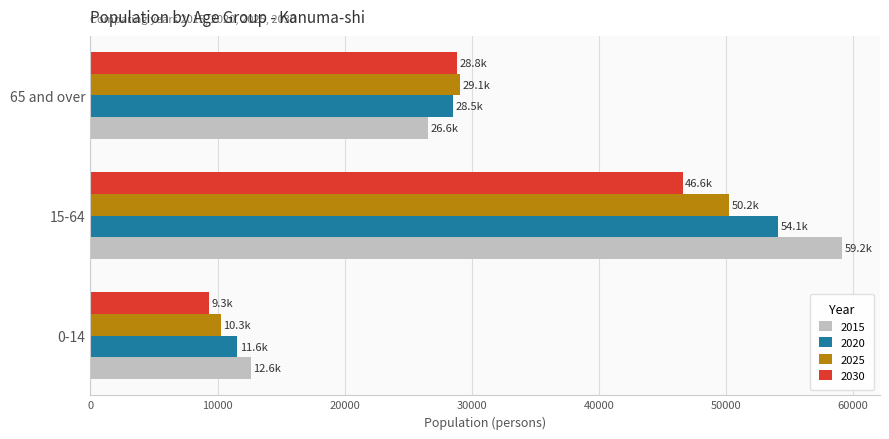

Rank the categories by 2025 value from highest to lowest.

15-64, 65 and over, 0-14